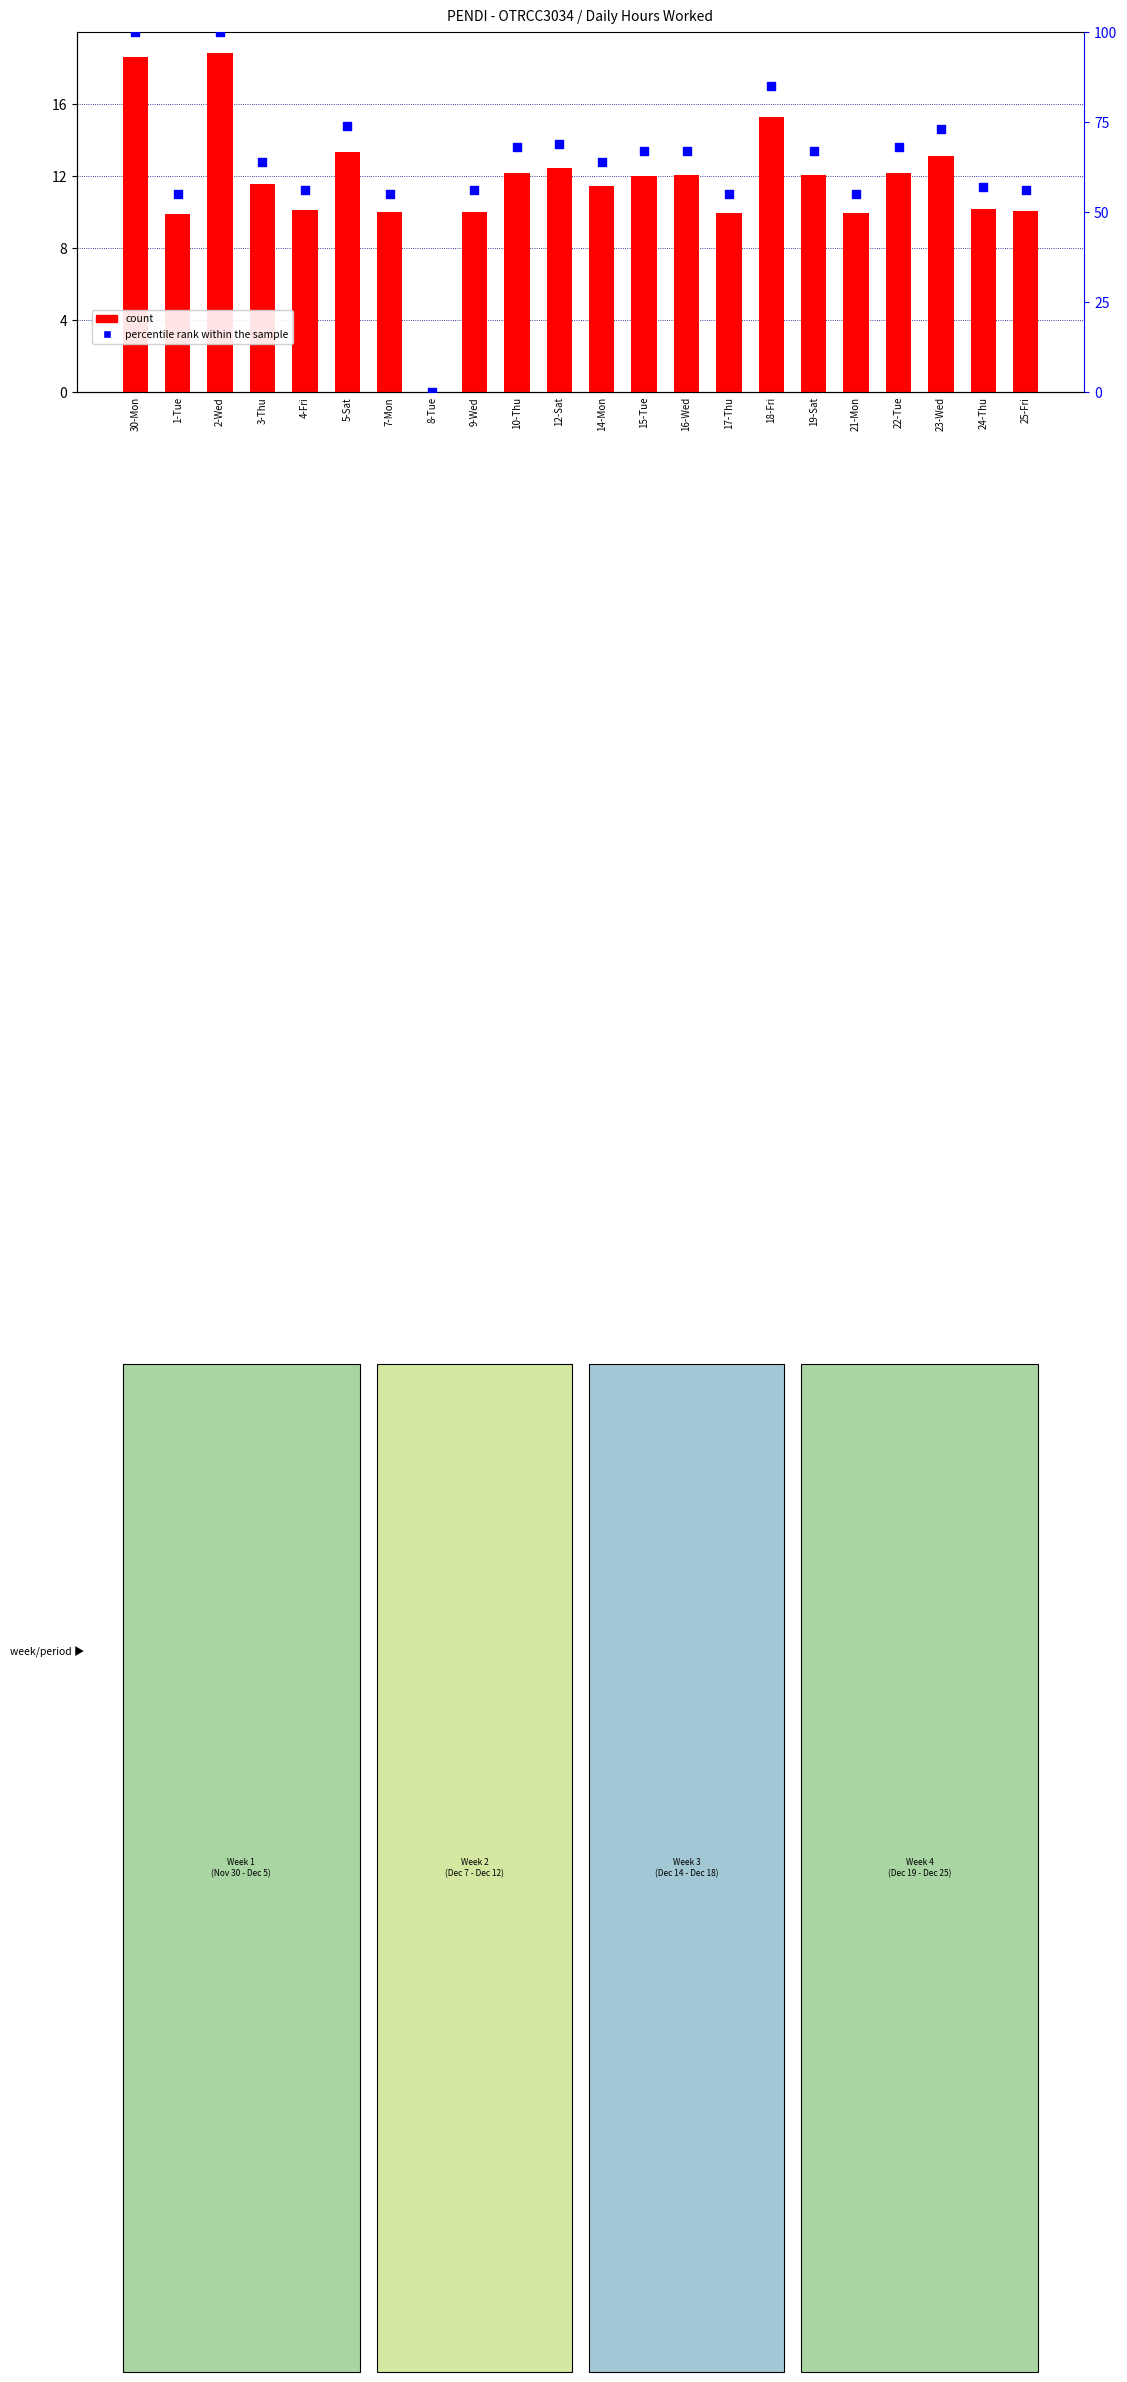

What are all the series names shown in the legend?

count, percentile rank within the sample